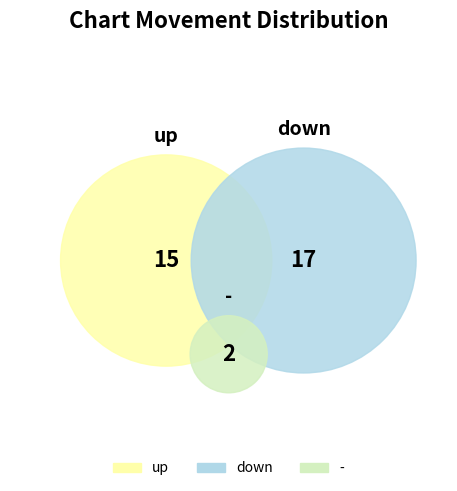

What is the total percentage of - and down?

55.9%